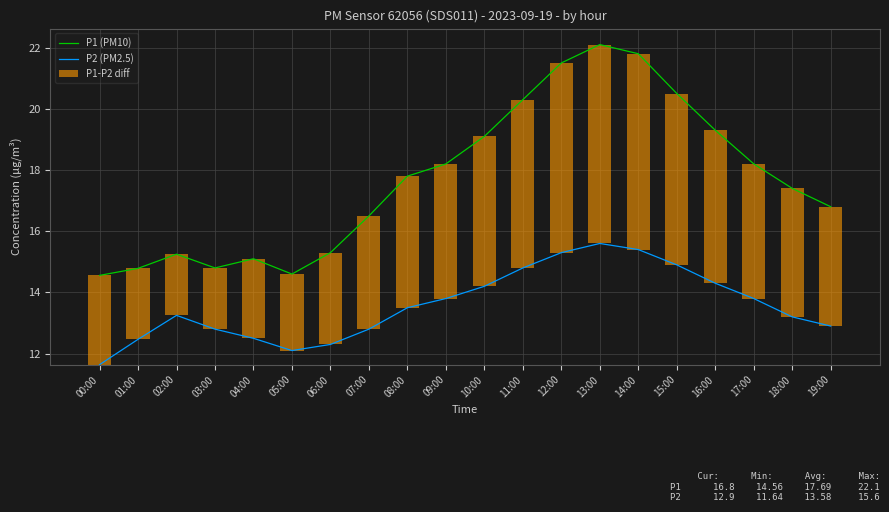

What is the value of the P1-P2 diff bar at the 9th from the left?

4.3